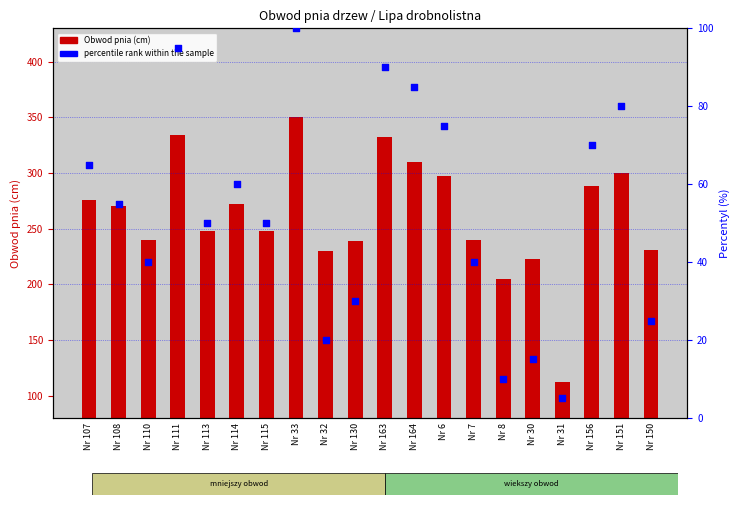

What are all the series names shown in the legend?

Obwod pnia (cm), percentile rank within the sample